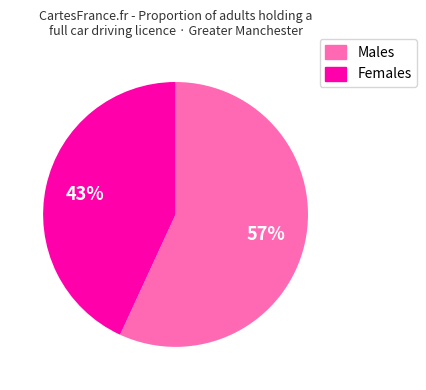

Does any single category account for the majority?

Yes